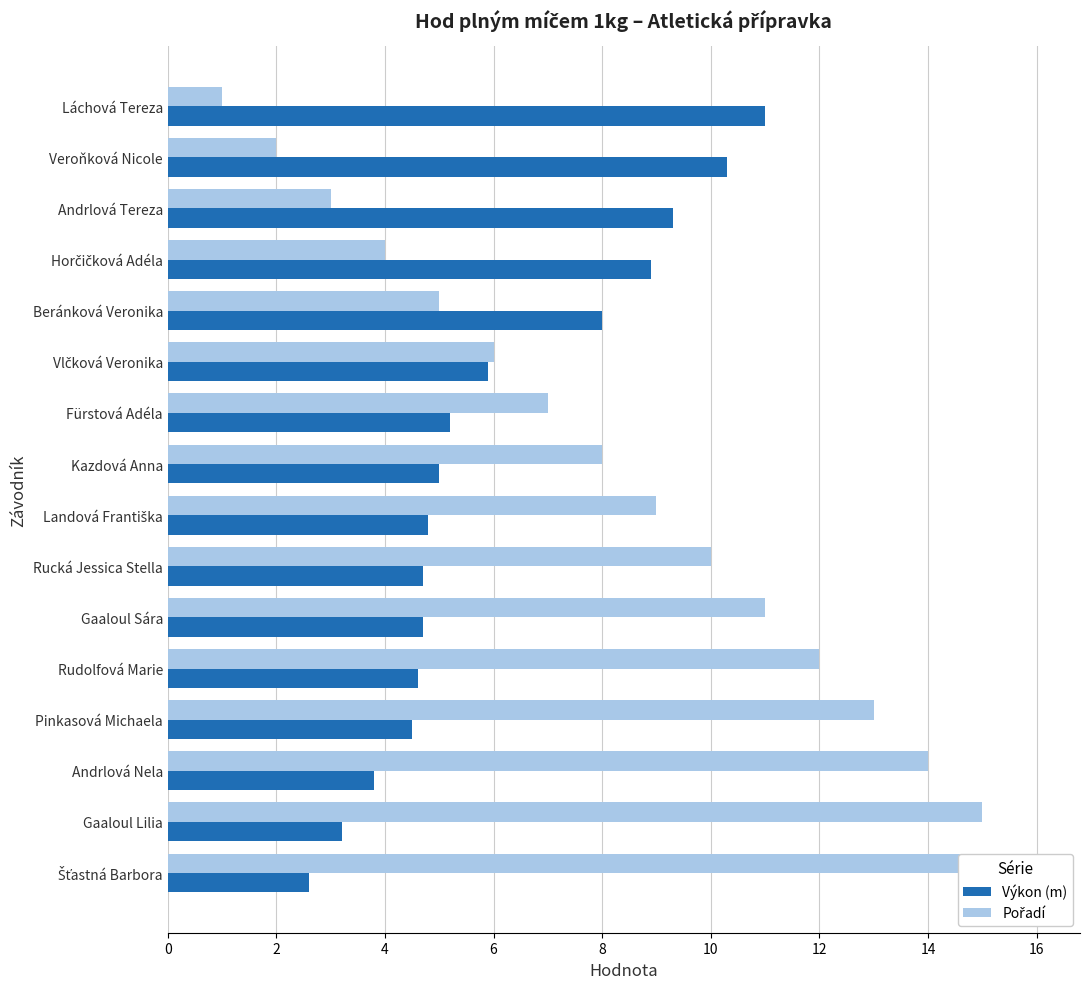

What is the sum of all Výkon (m) values?

96.5